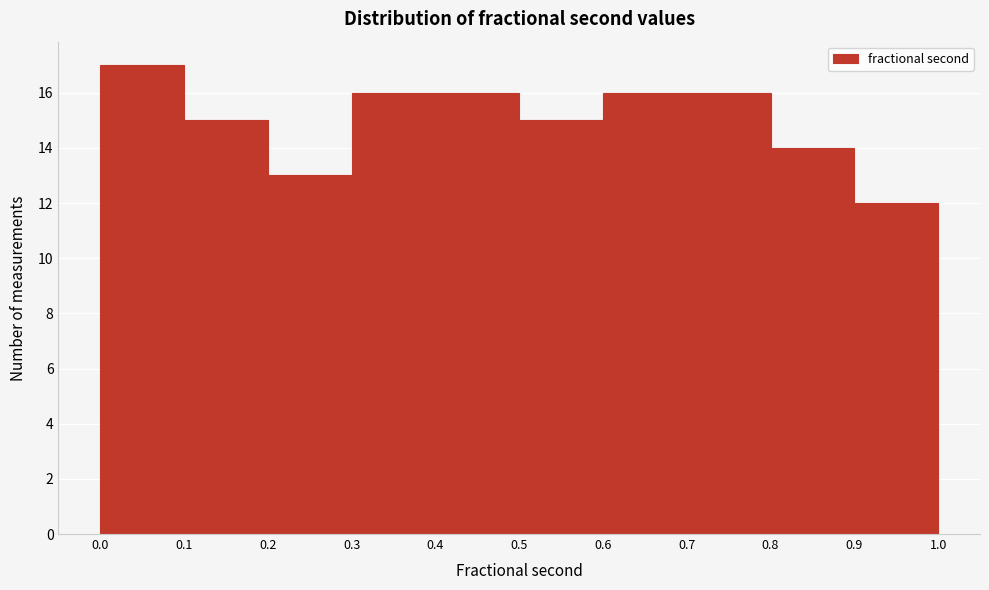

Reading left to right, transcribe this chart: for each bar, give the range it covers on the x-axis and its height. The values are not printed on the chart, so give them approximately, as read against the axis.

0.0 to 0.1: 17
0.1 to 0.2: 15
0.2 to 0.3: 13
0.3 to 0.4: 16
0.4 to 0.5: 16
0.5 to 0.6: 15
0.6 to 0.7: 16
0.7 to 0.8: 16
0.8 to 0.9: 14
0.9 to 1.0: 12